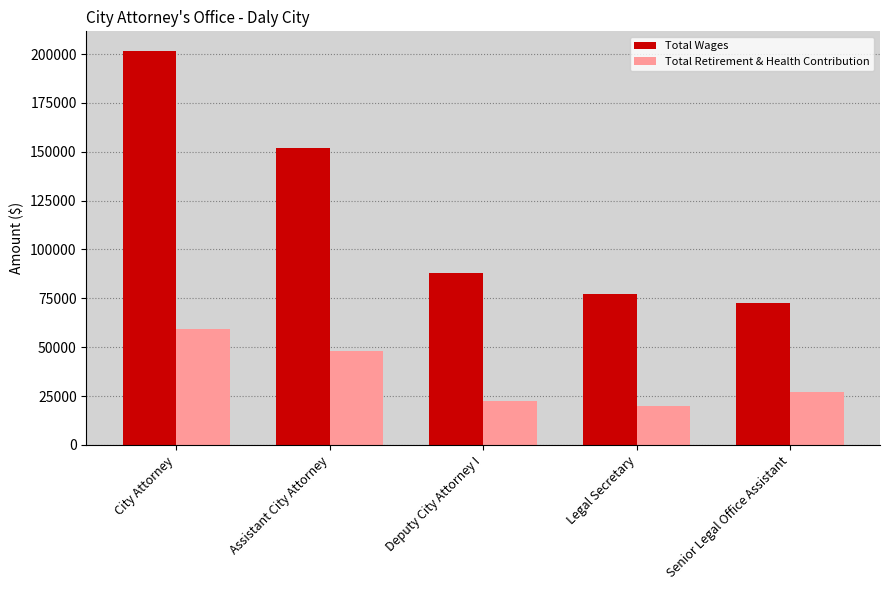

Reading left to right, list all the values displayed in this chart.

Total Wages: 201520	151908	88082	77387	72575
Total Retirement & Health Contribution: 59444	48074	22326	19875	26870